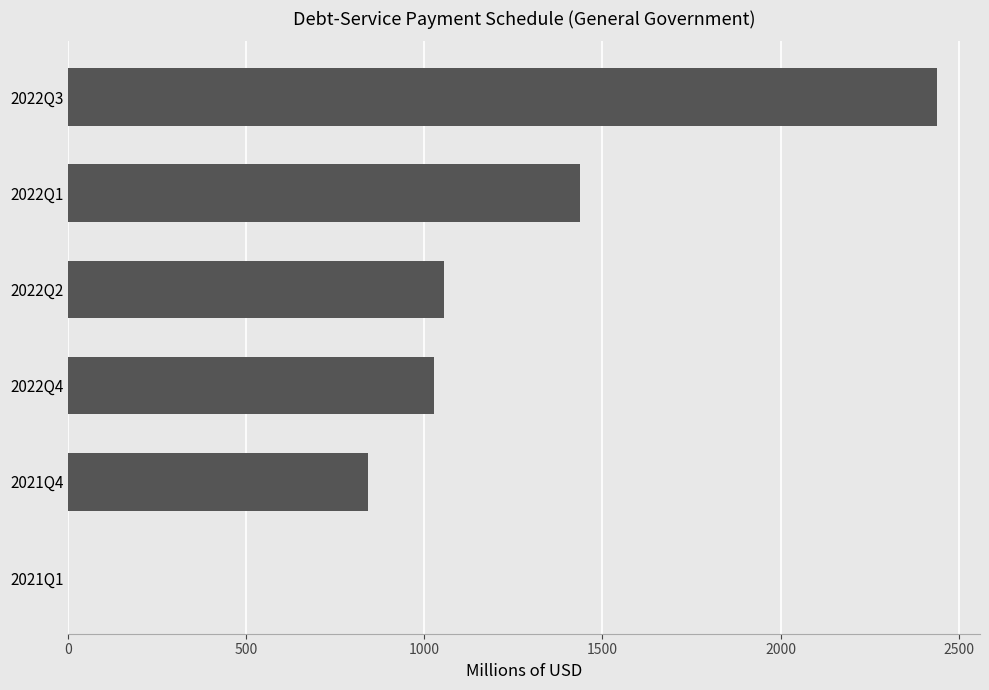

Is it true that the value at 2022Q3 is 3624.2?

False